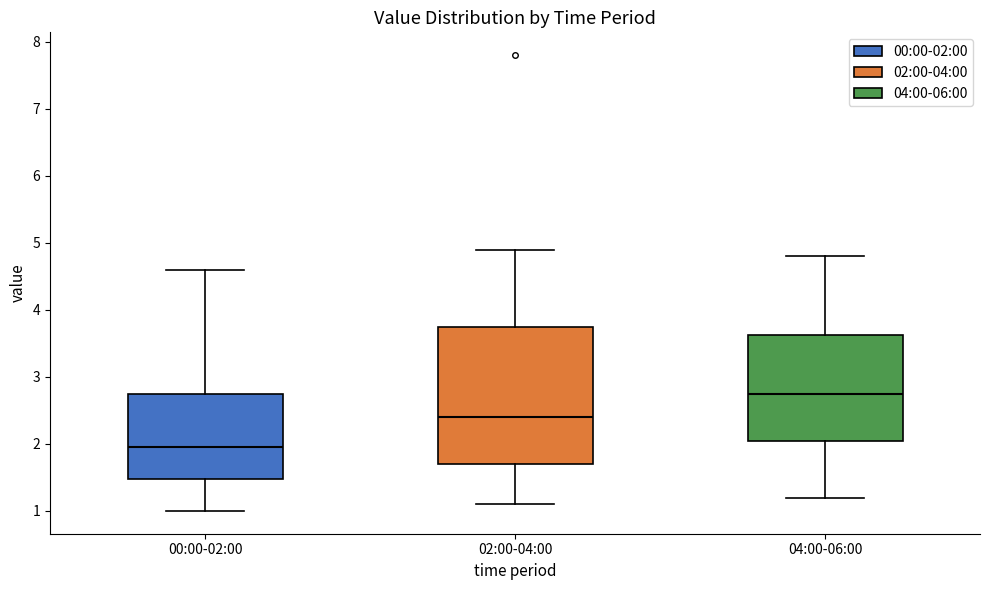

Reading left to right, read every box against the y-axis: the position of its median line, the range the box covers, and the ends of its whiskers. The values are not printed on the chart, so give them approximately, as read against the axis.

00:00-02:00: median 2.0, box 1.5 to 2.8, whiskers 1.0 to 4.6
02:00-04:00: median 2.4, box 1.7 to 3.8, whiskers 1.1 to 4.9
04:00-06:00: median 2.8, box 2.1 to 3.6, whiskers 1.2 to 4.8